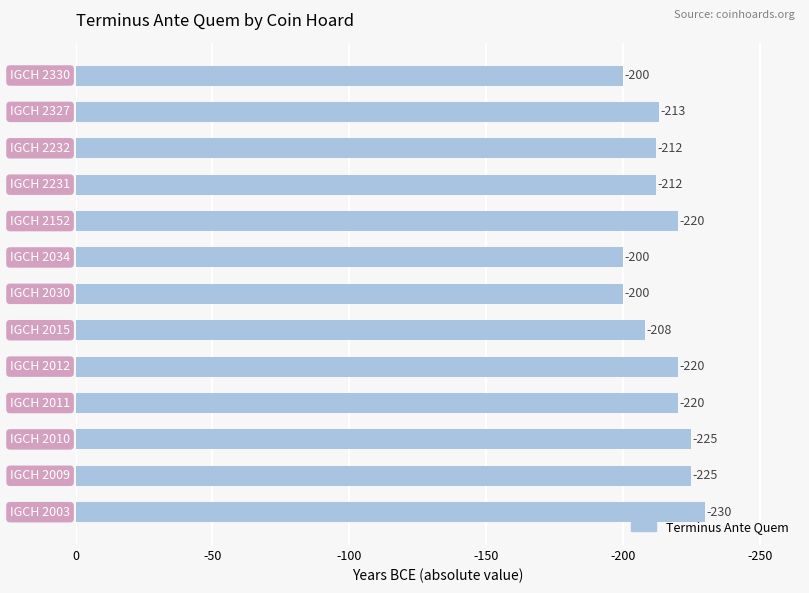

Does the chart contain any negative values?

No